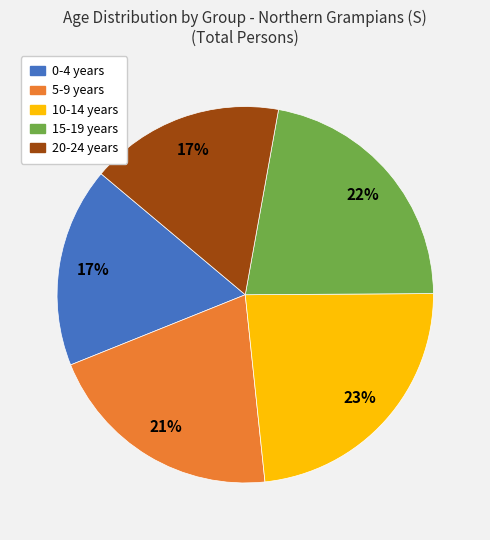

Approximately how many times larger is the value at 10-14 years compared to 0-4 years?

1.4